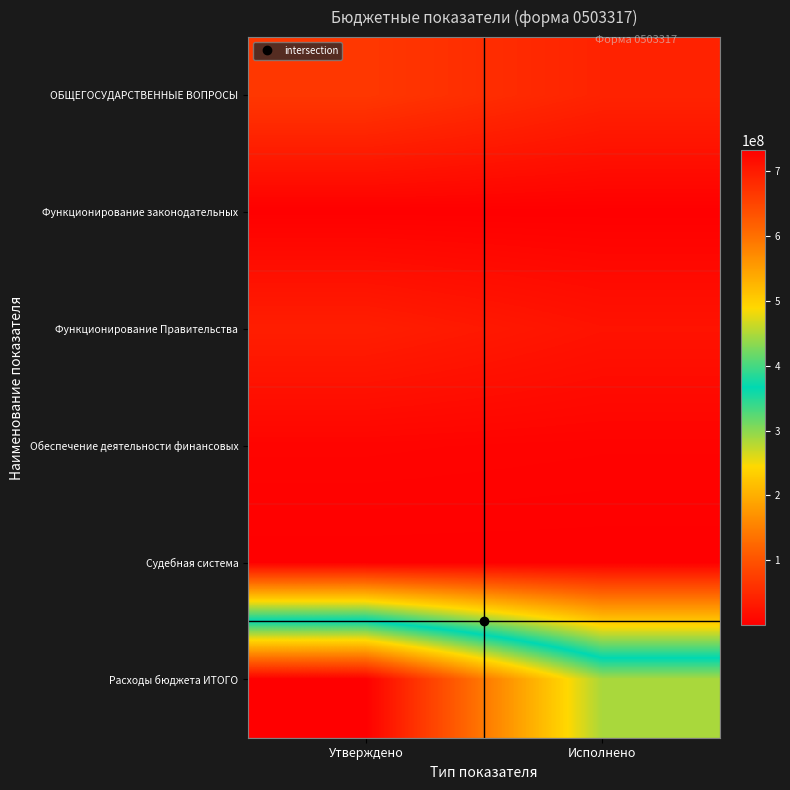

At which category is the sum across all series the highest?

Утверждено